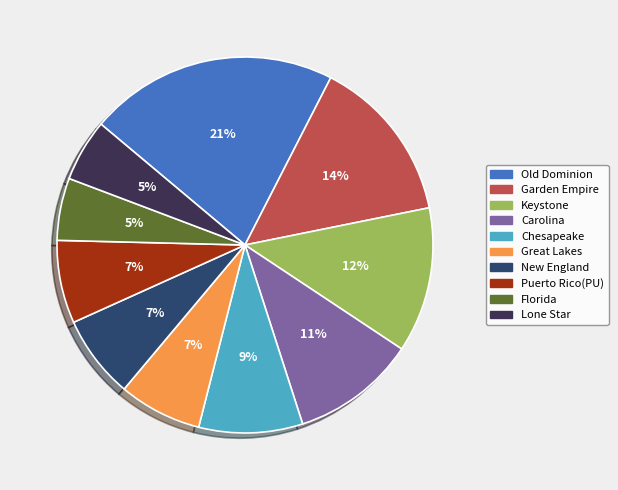

How many slices are in this pie chart?

10